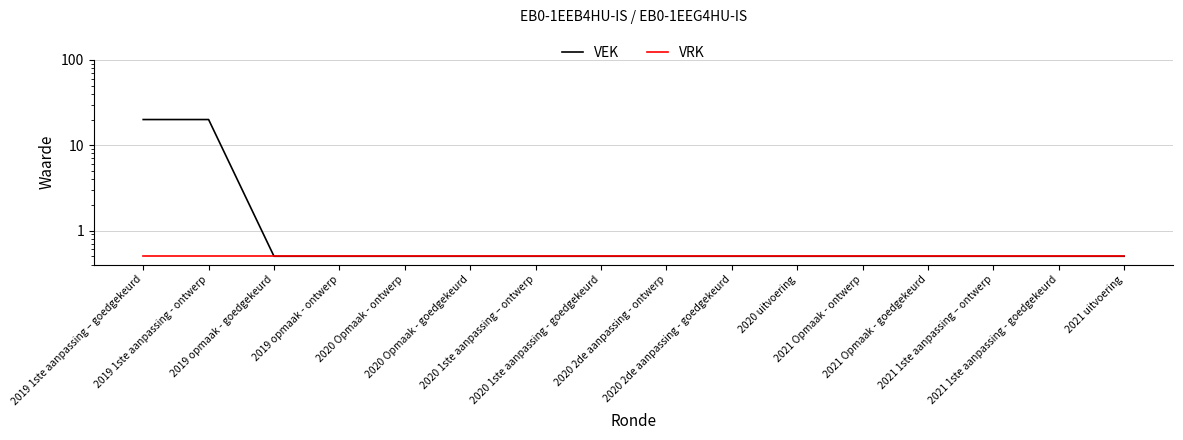

How many lines are shown in the chart?

2